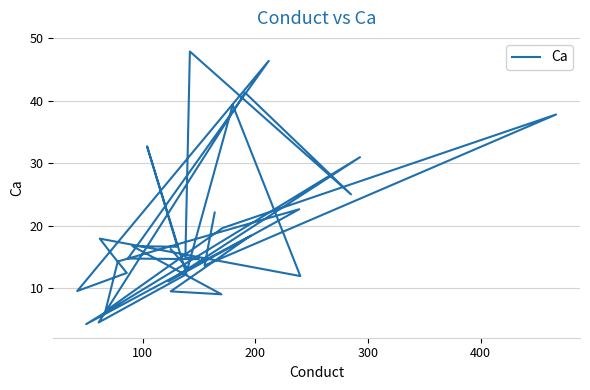

What is the minimum value shown in the chart?

4.2